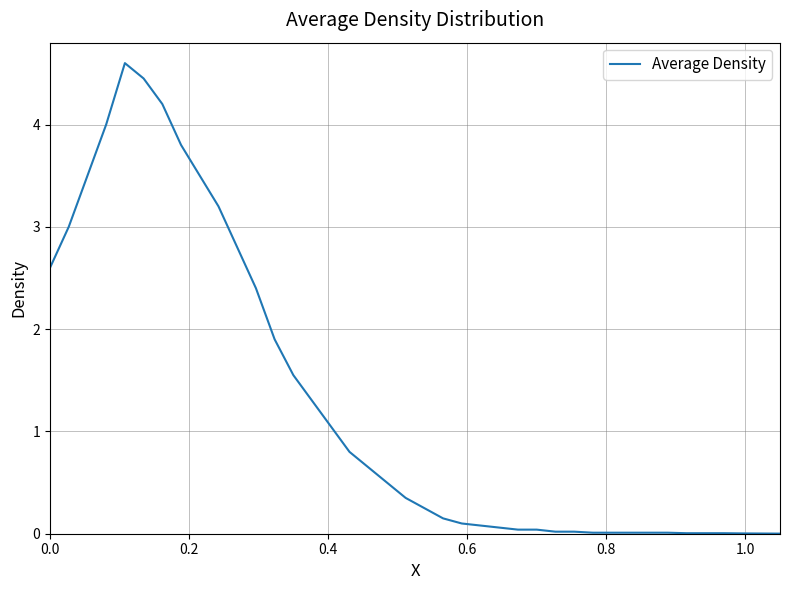

What is the greatest value displayed?

4.6